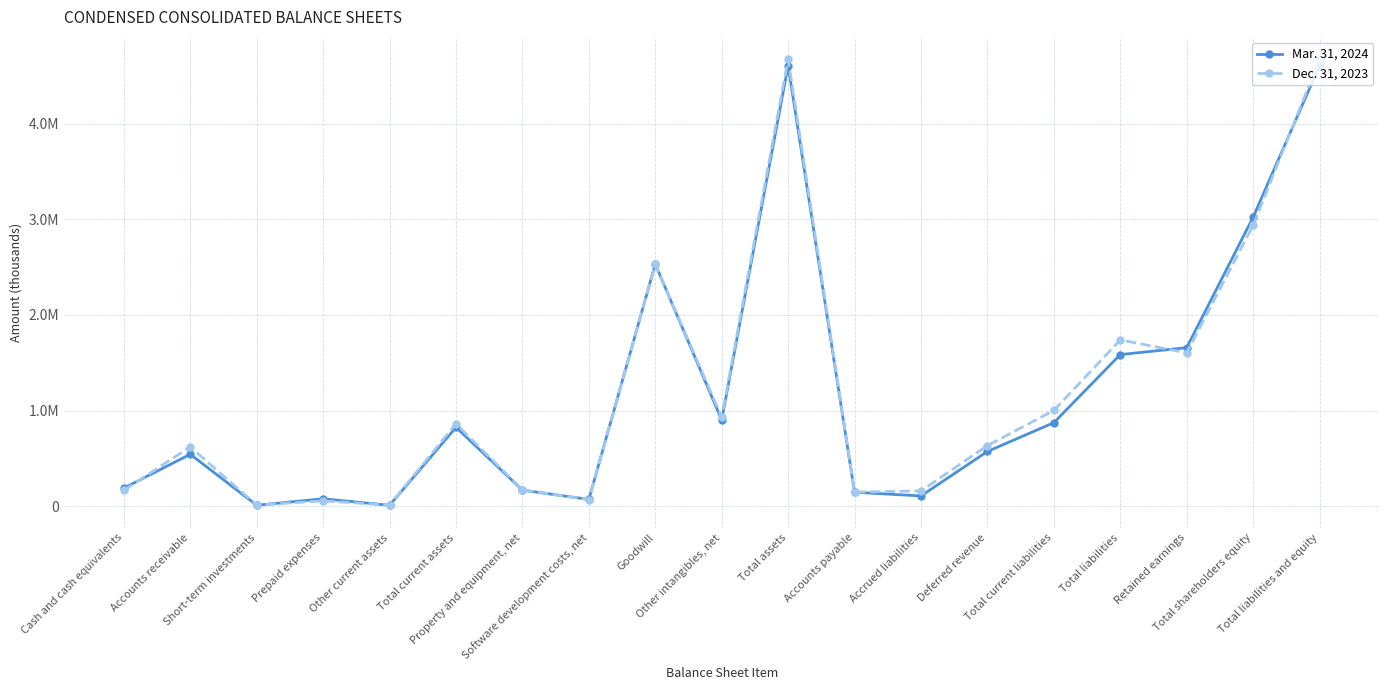

True or false: Mar. 31, 2024 has more than 0 points higher than both neighbors.

True